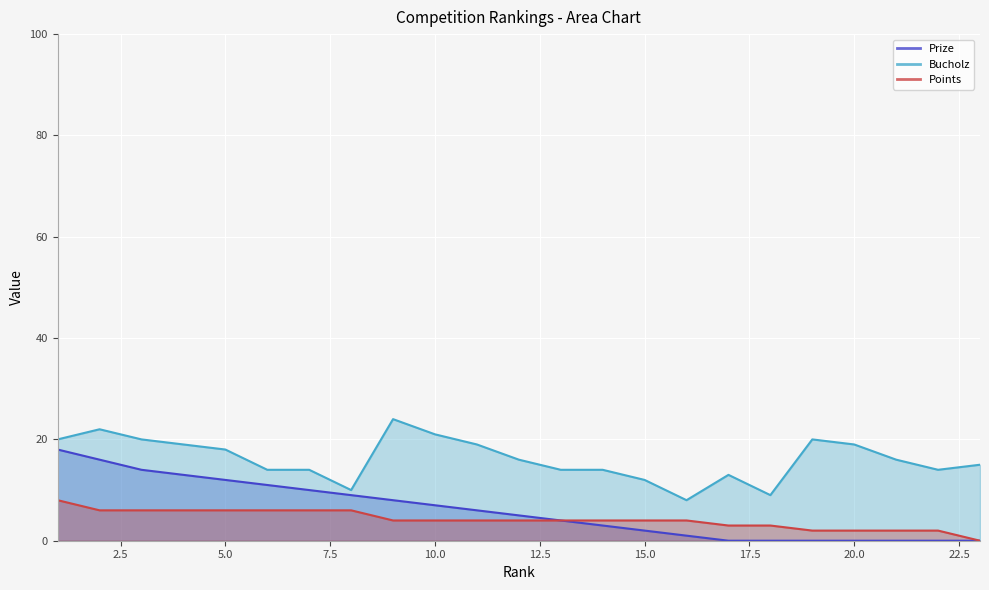

The Points series shows 7 at 9. True or false?

False